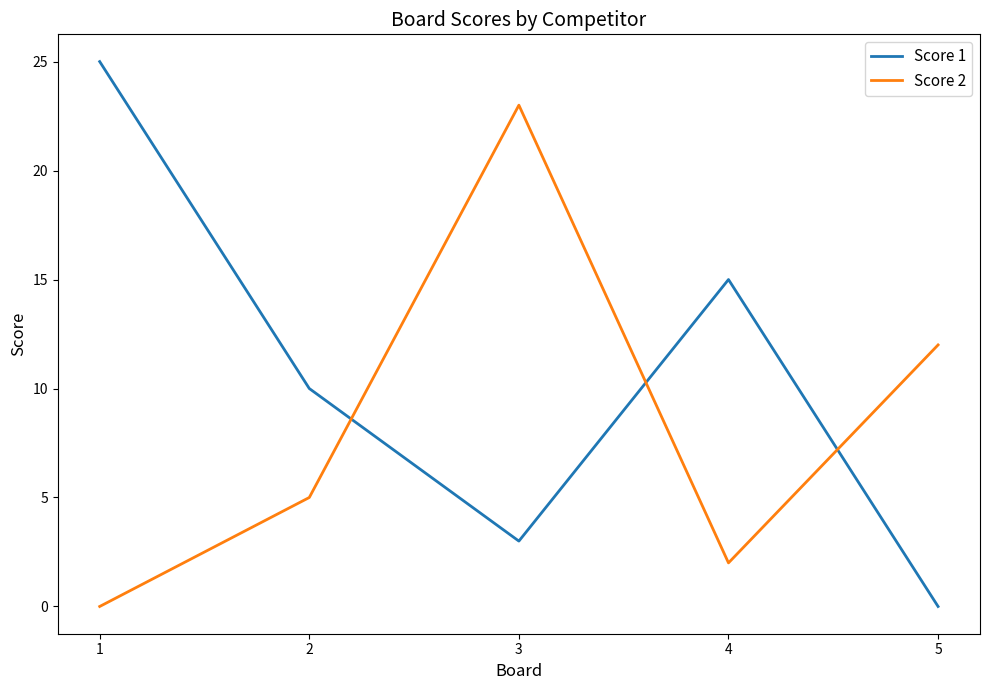

True or false: Score 2 and Score 1 intersect in this chart.

True